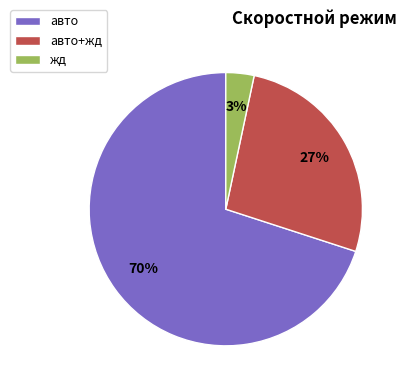

To the nearest percent, what is the difference between the largest and smallest slice percentages?

67%